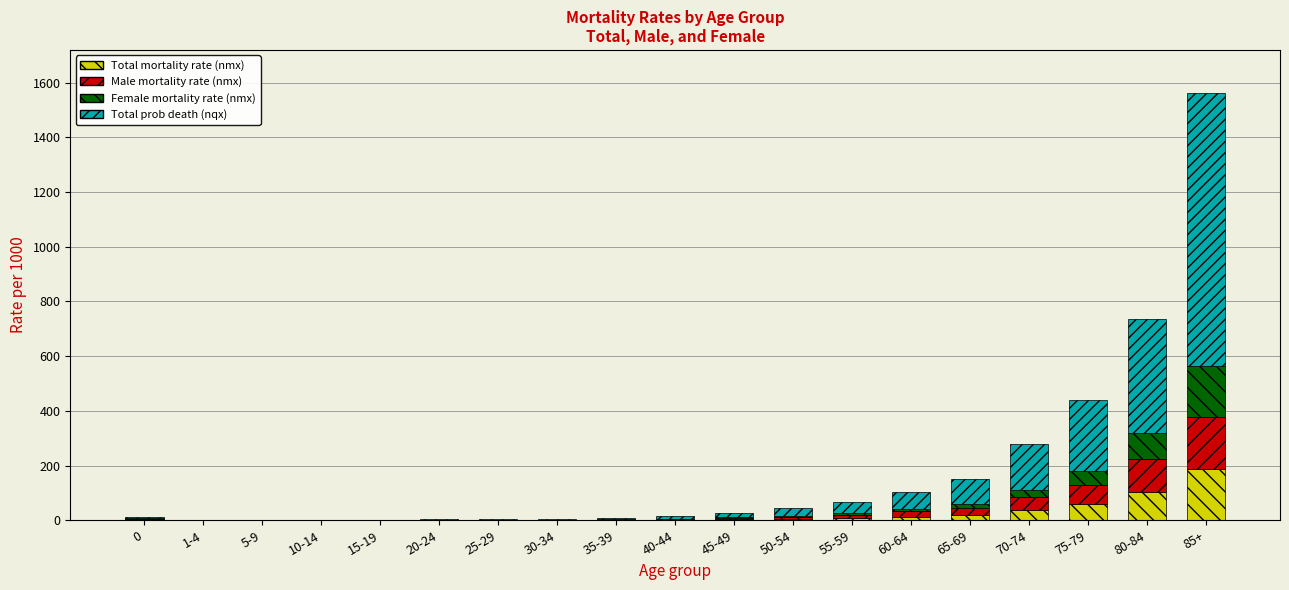

What is the maximum value for Total mortality rate (nmx)?

187.3